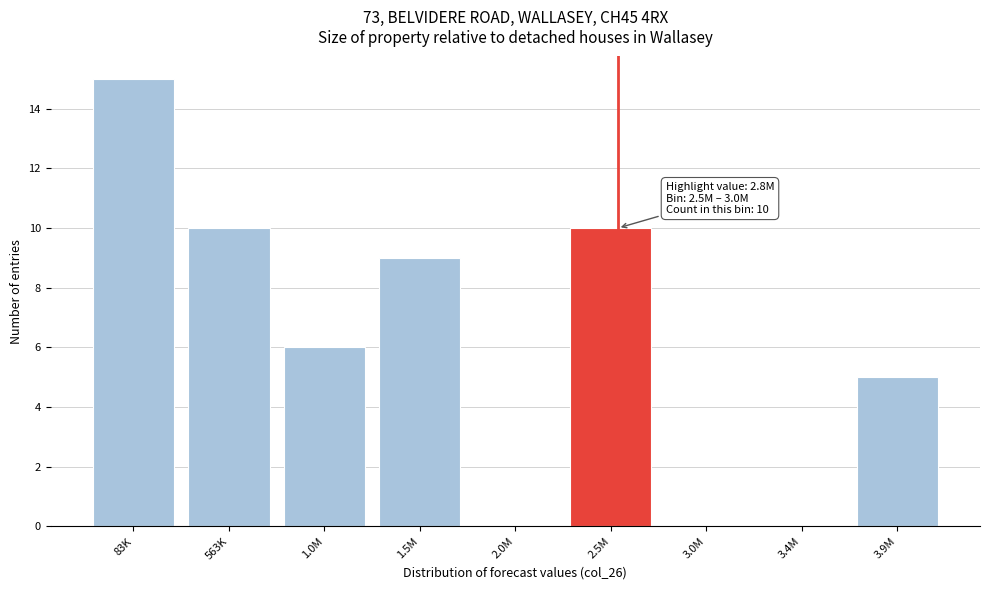

Reading right to left, list all the values displayed in this chart.

3.9M=5	3.4M=0	3.0M=0	2.5M=10	2.0M=0	1.5M=9	1.0M=6	563K=10	83K=15